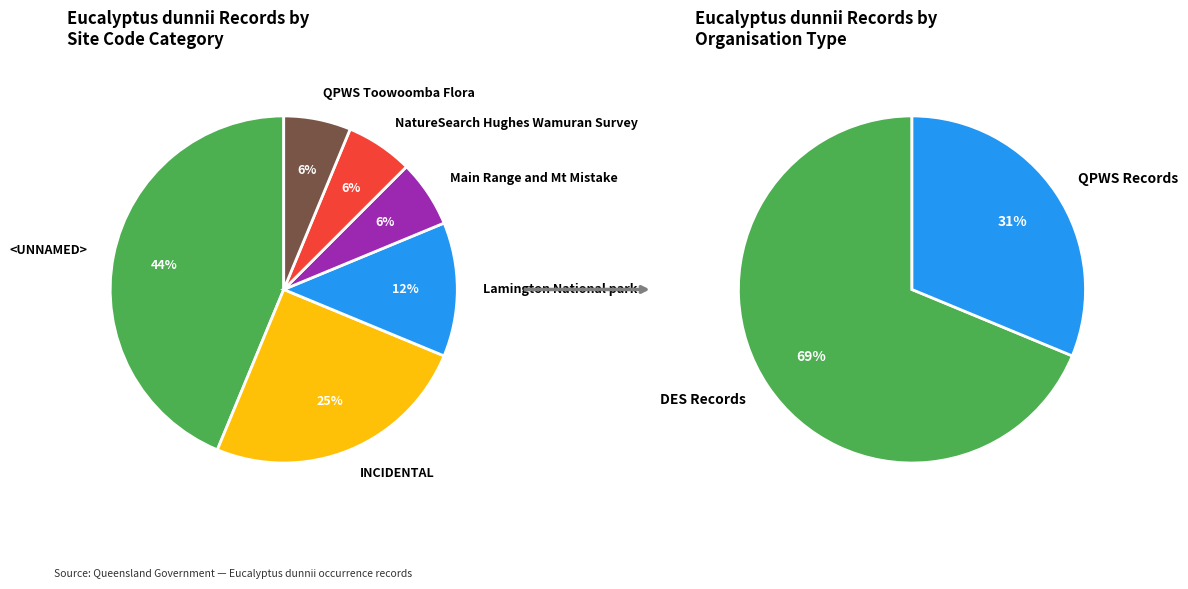

Which slice is the smallest?

Main Range and Mt Mistake